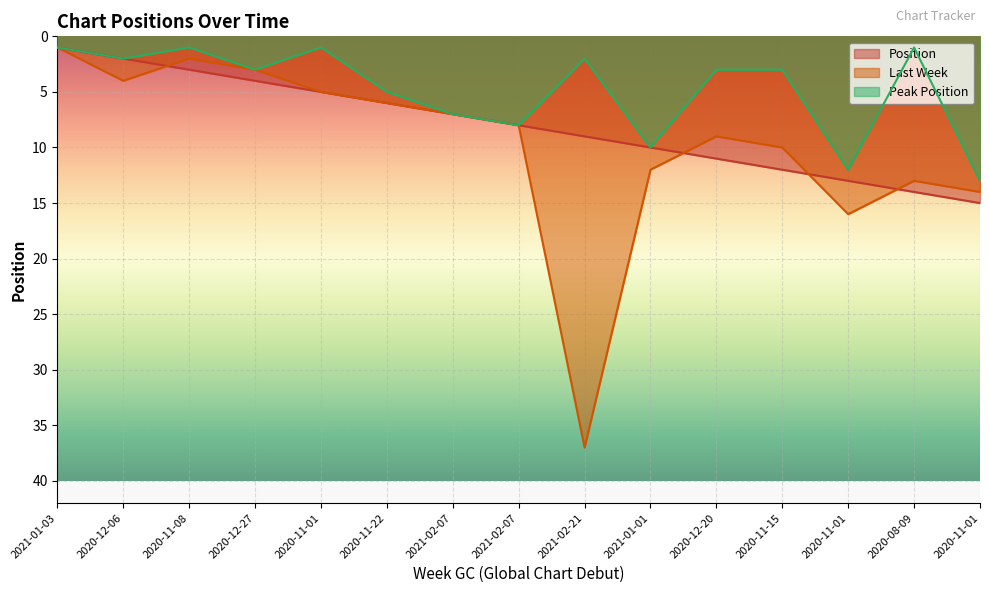

What is the highest value of the Position series?

15